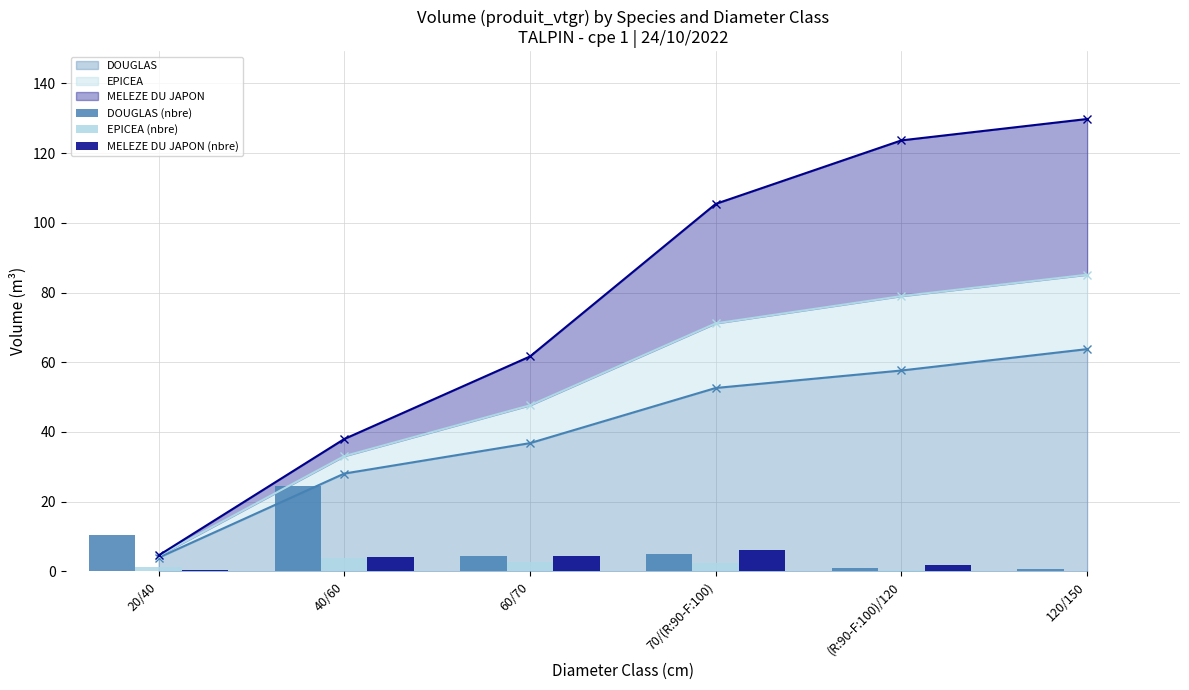

The DOUGLAS series shows 55.3 at 60/70. True or false?

False